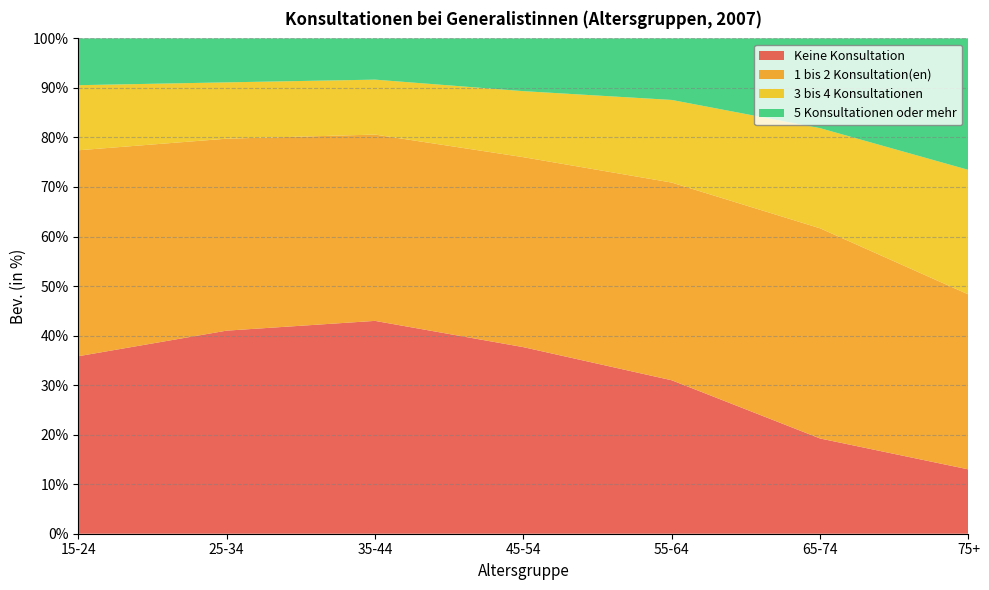

Reading left to right, what are all the values shown in this chart?

Keine Konsultation: 15-24=35.8	25-34=41.0	35-44=43.0	45-54=37.7	55-64=31.0	65-74=19.2	75+=13.0
1 bis 2 Konsultation(en): 15-24=41.6	25-34=38.8	35-44=37.6	45-54=38.4	55-64=39.9	65-74=42.4	75+=35.3
3 bis 4 Konsultationen: 15-24=13.1	25-34=11.4	35-44=11.1	45-54=13.3	55-64=16.7	65-74=20.2	75+=25.1
5 Konsultationen oder mehr: 15-24=9.4	25-34=8.9	35-44=8.3	45-54=10.7	55-64=12.4	65-74=18.1	75+=26.6